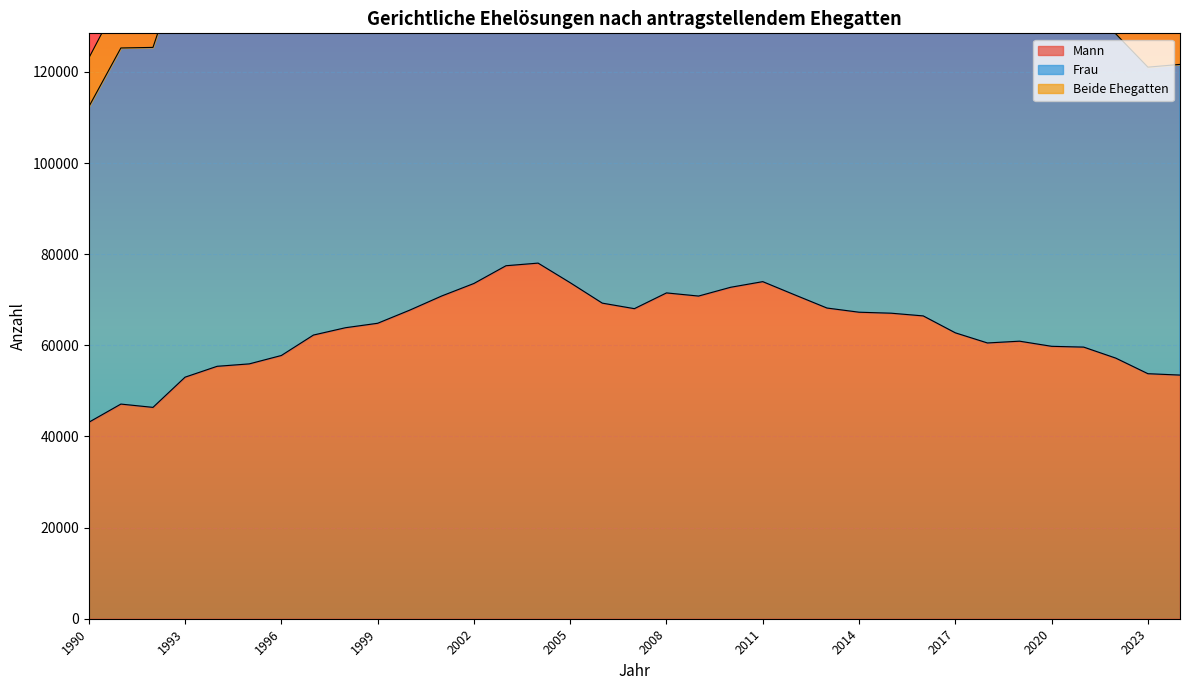

What is the difference between the Frau values at 2017 and 1991?

1009